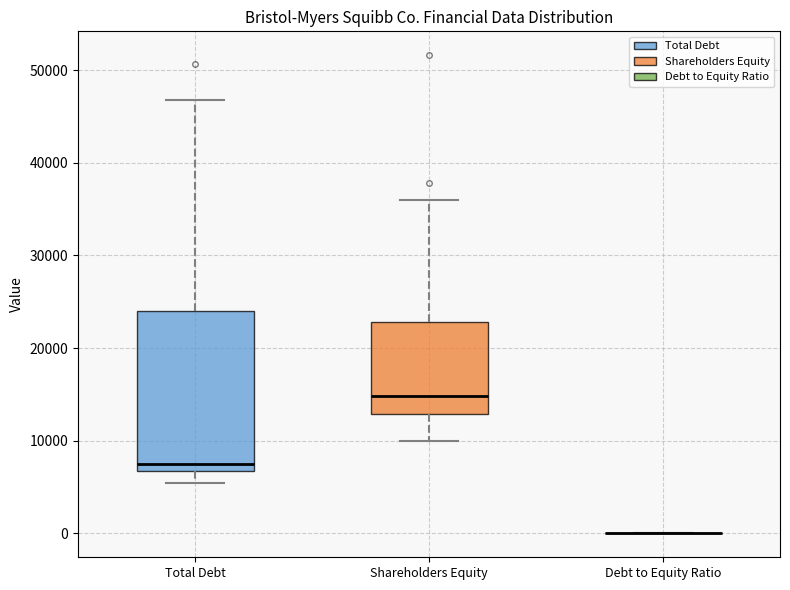

Comparing the boxes themselves (not the whiskers), which one is the tallest?

Total Debt